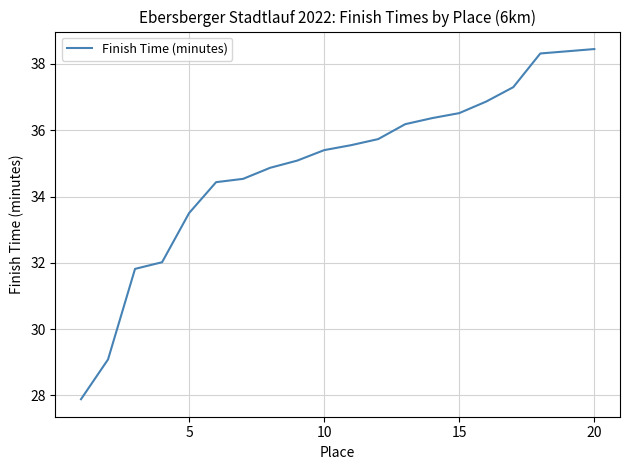

What is the greatest value displayed?

38.5